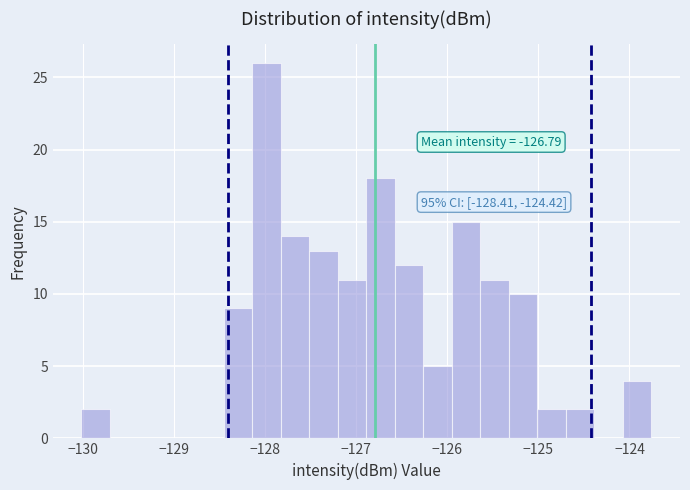

Read against the x-axis, roughly where is the centre of the tallest bar?

-128.0